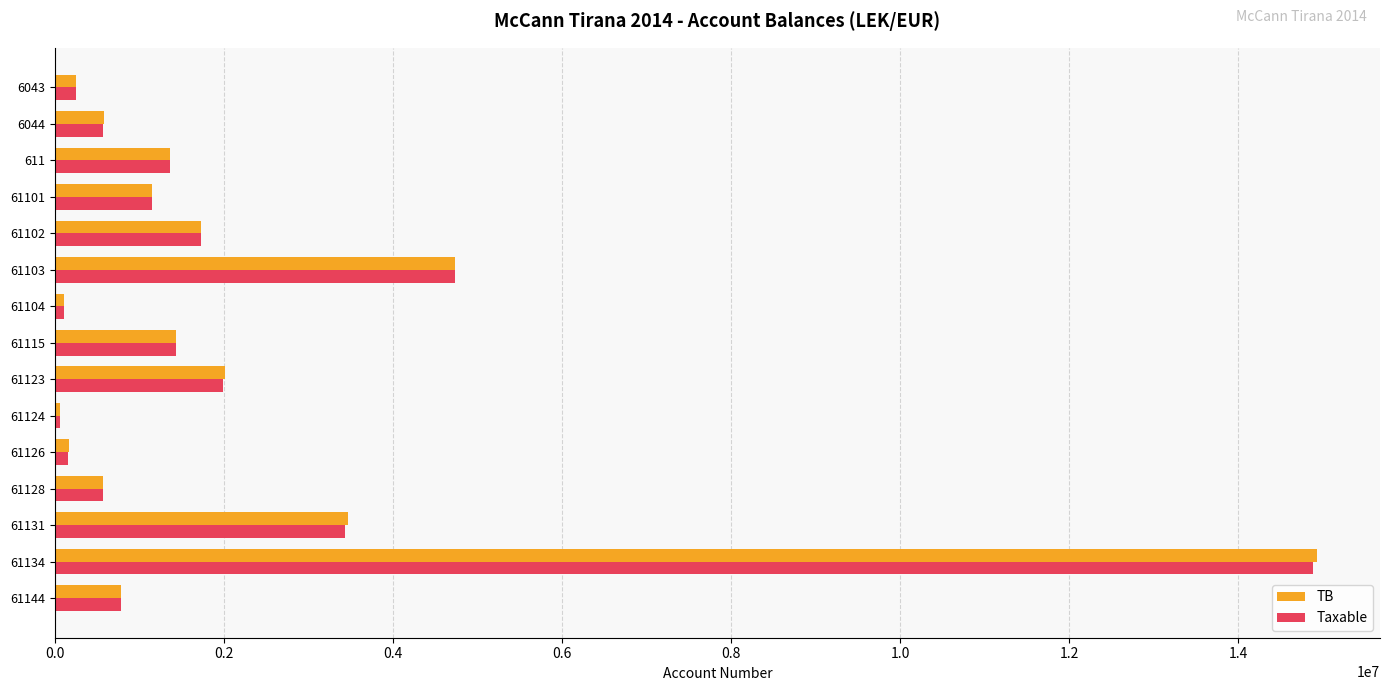

What is the total value across all series at 61128?

1134921.1